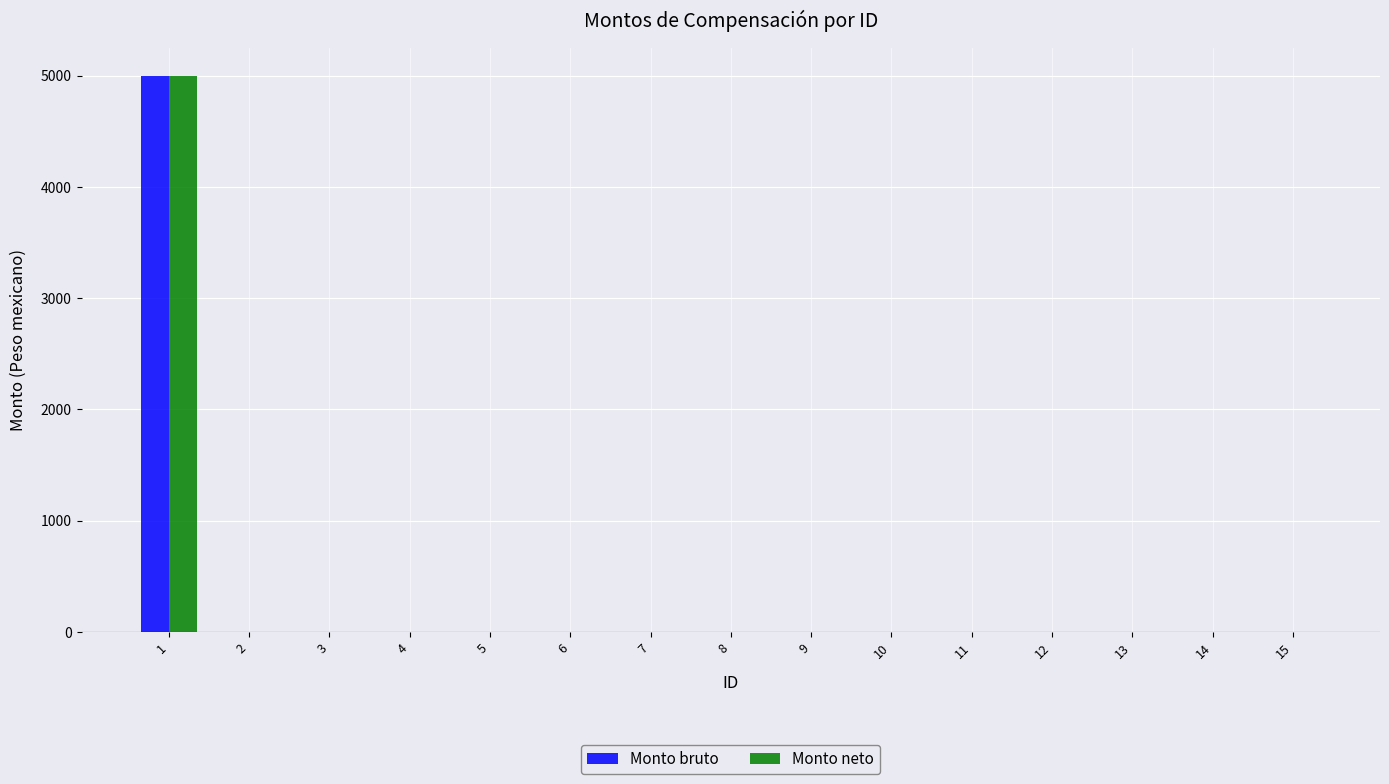

What is the greatest value displayed?

5000